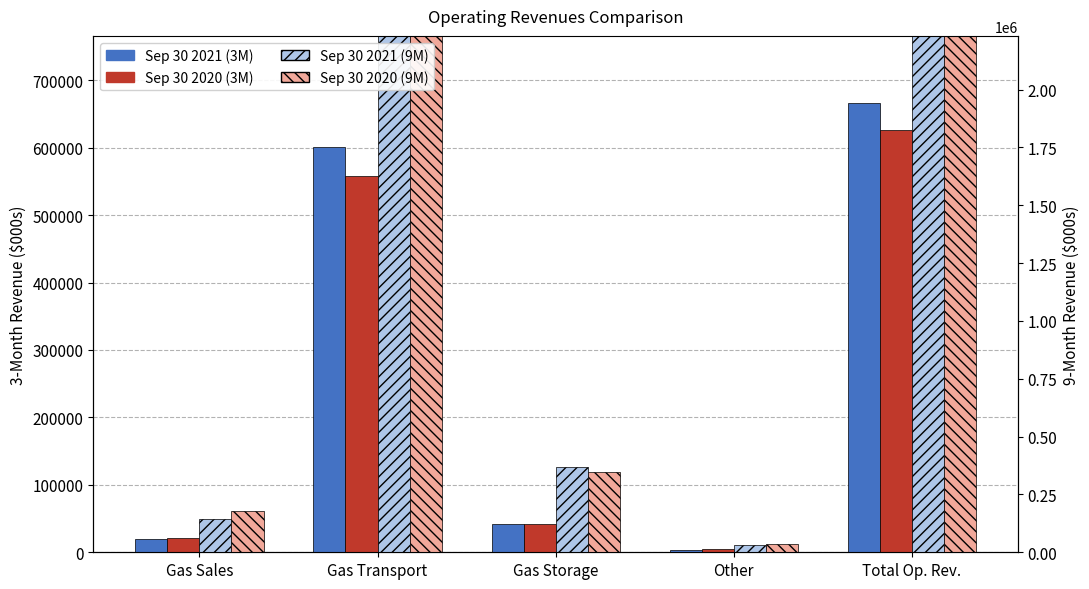

The Sep 30 2020 (9M) series shows 2966605 at Gas Transport. True or false?

False